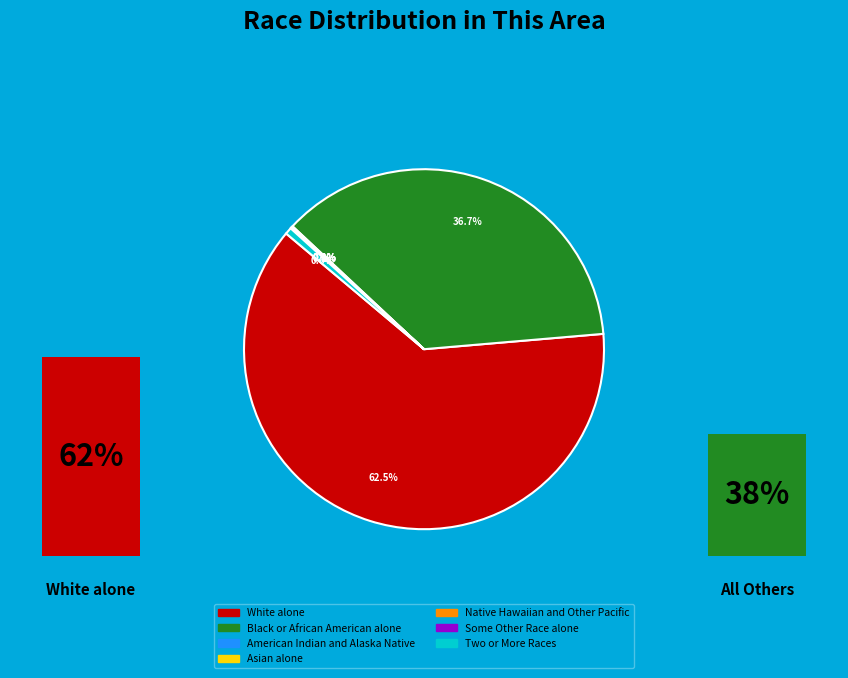

Is it true that White alone is 62% of the pie?

True